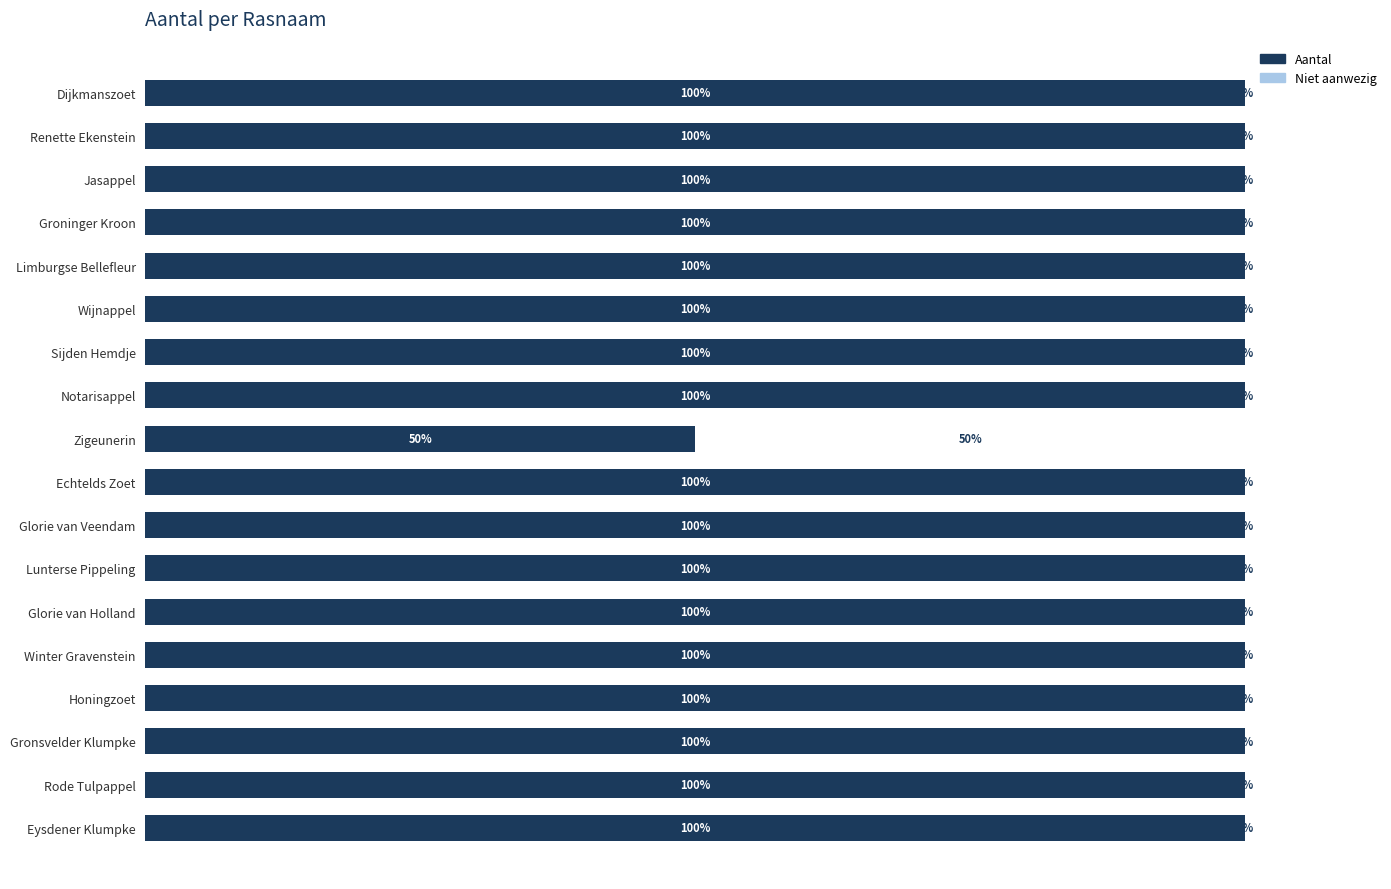

How many values in the Aantal series are below 1?

1